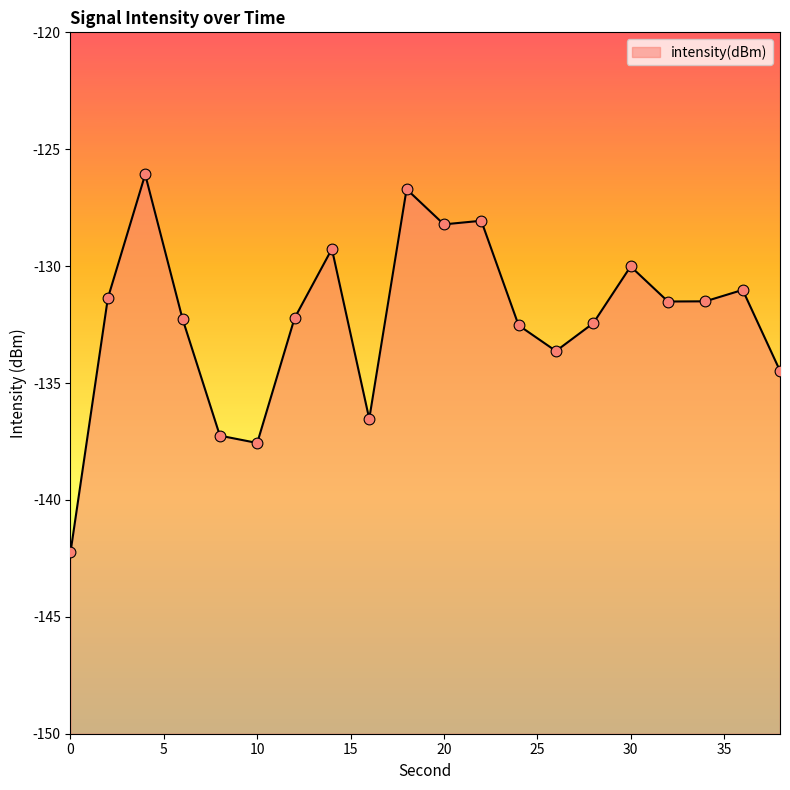

What is the change in value from 10 to 22?

+9.5